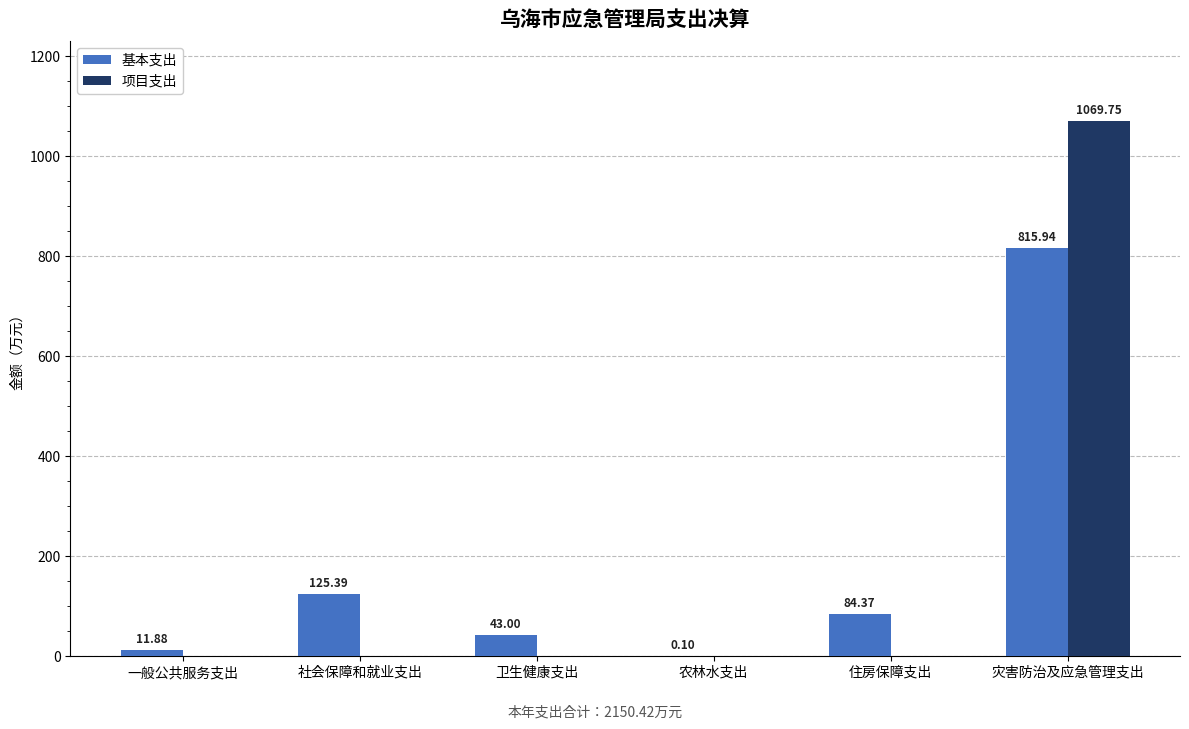

At which category is the sum across all series the highest?

灾害防治及应急管理支出